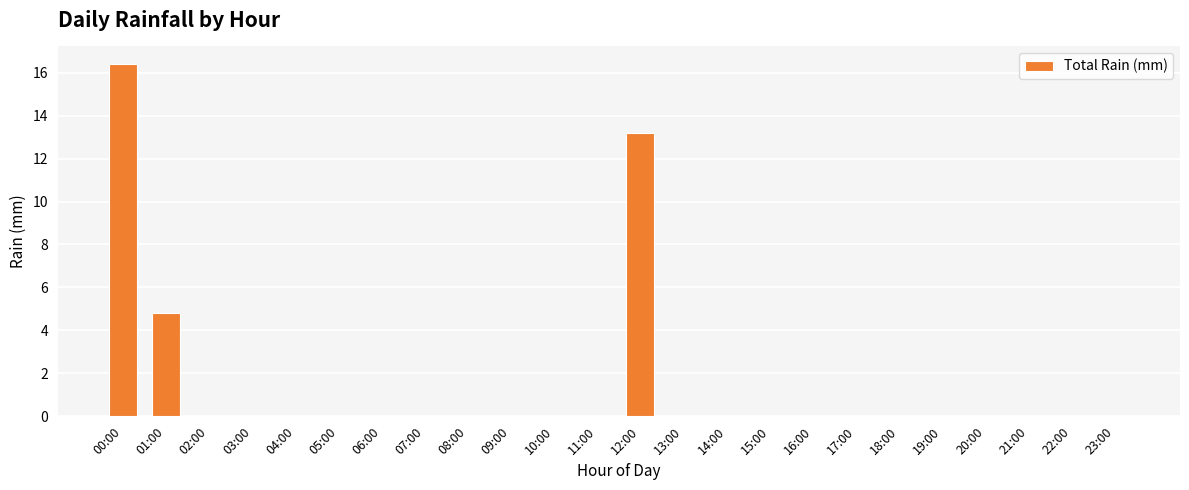

What is the sum of all values?

34.4